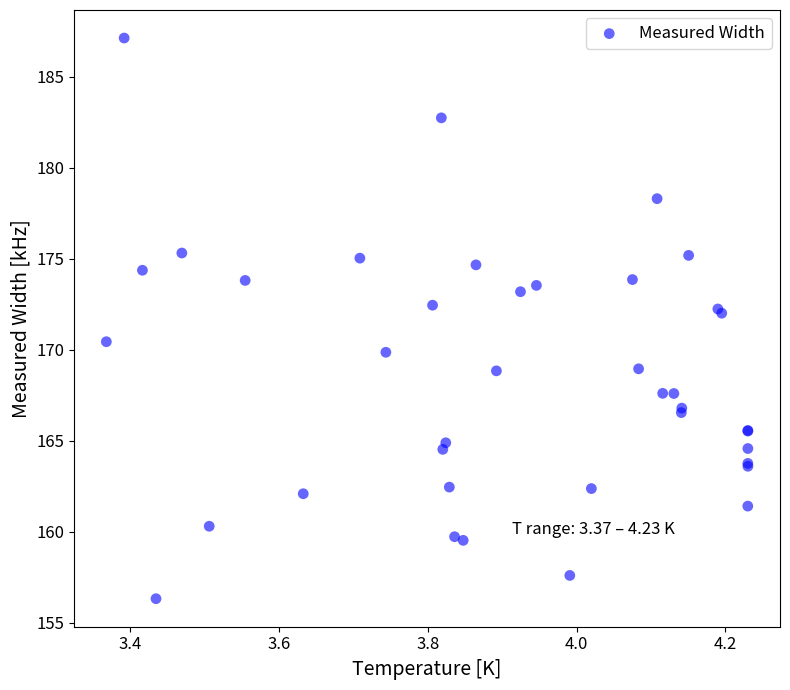

What Y value in the scatter plot is closest to 171?

170.4